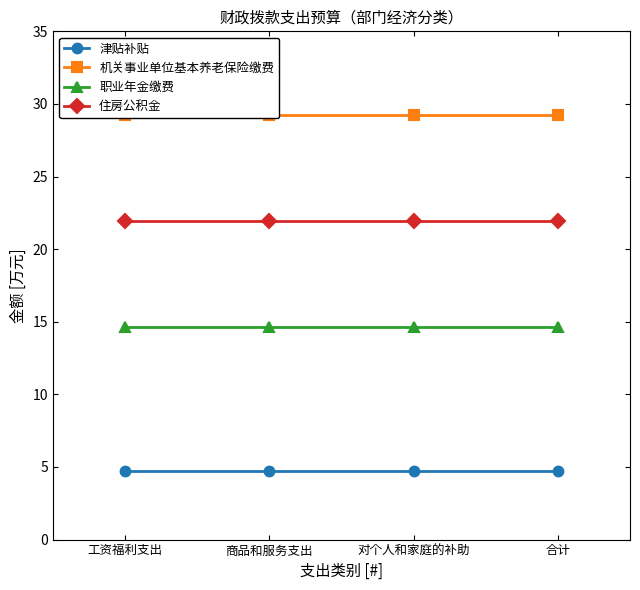

Is the value of 职业年金缴费 at 工资福利支出 greater than the value of 津贴补贴 at 合计?

Yes